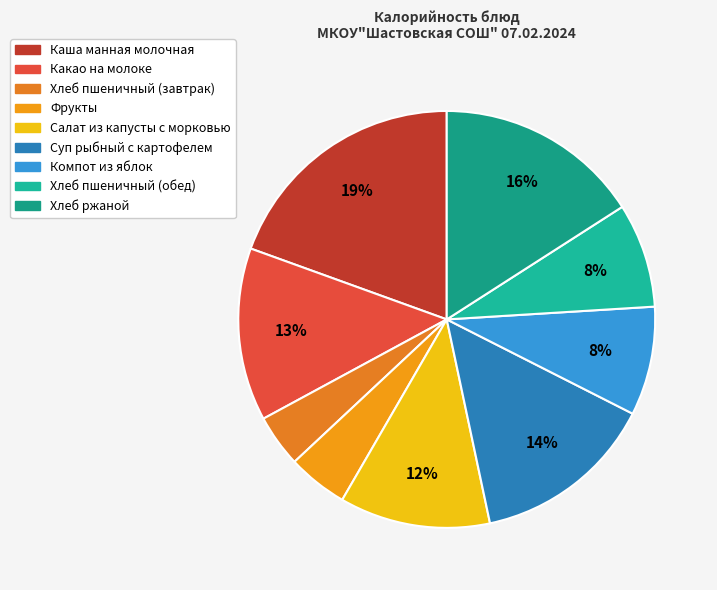

True or false: Каша манная молочная accounts for 12% of the total.

False